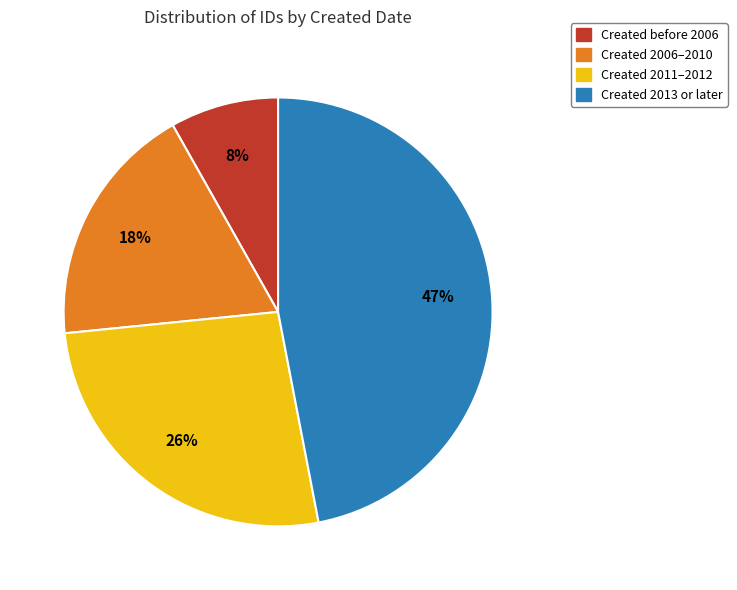

How many segments does this pie chart have?

4